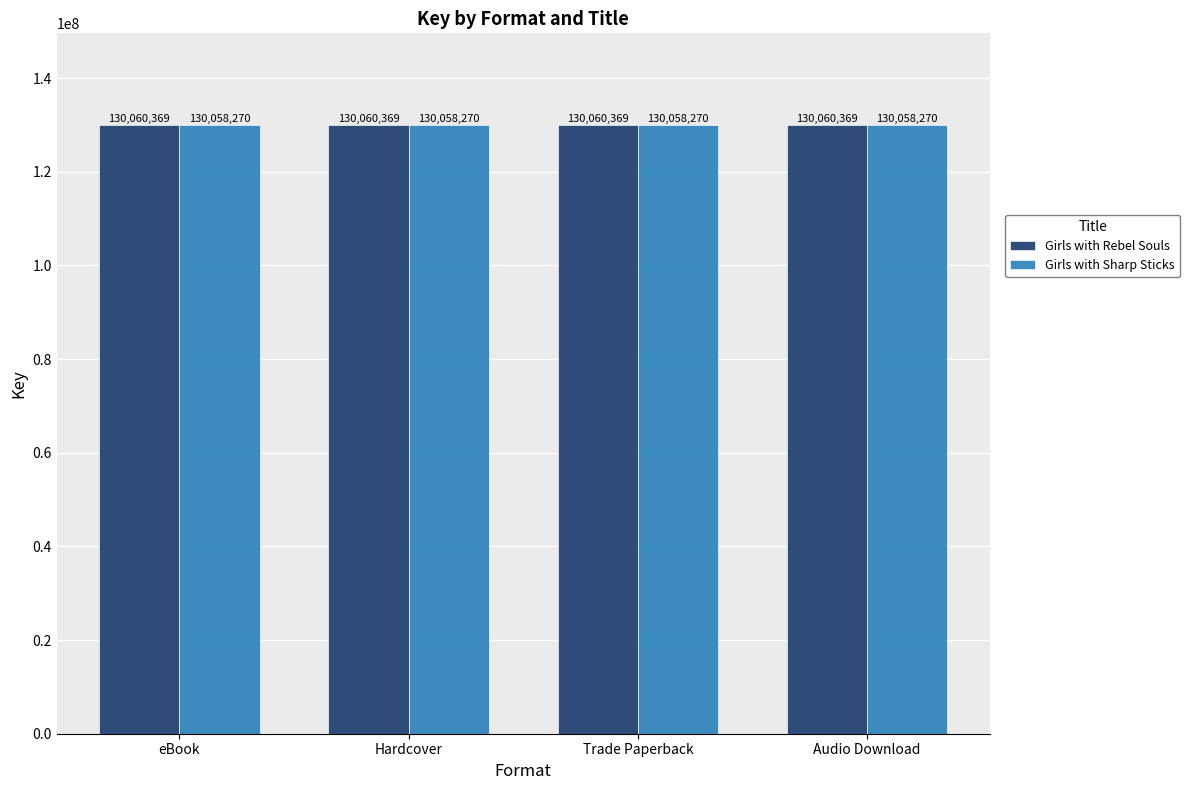

List the series in order of their overall mean, lowest first.

Girls with Sharp Sticks, Girls with Rebel Souls